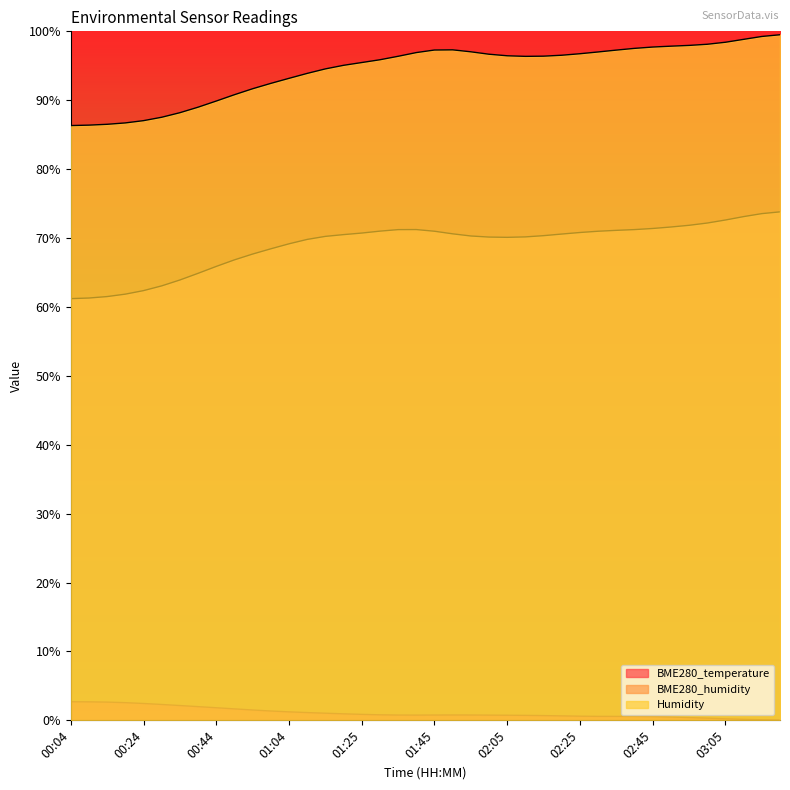

How many values in the BME280_humidity series are below 70?

14